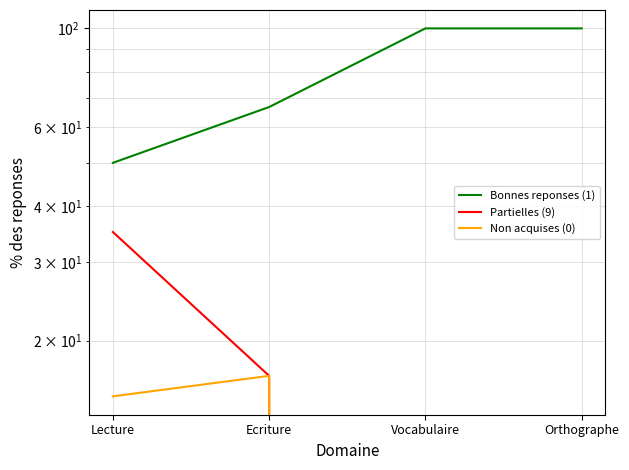

What are all the series names shown in the legend?

Bonnes reponses (1), Partielles (9), Non acquises (0)